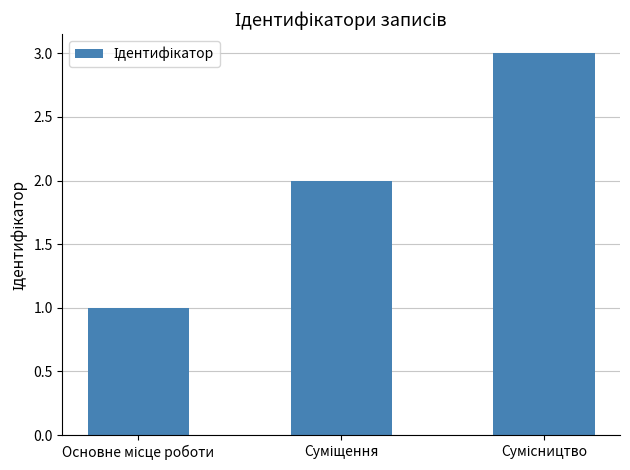

Reading left to right, extract all data points from this chart.

1	2	3